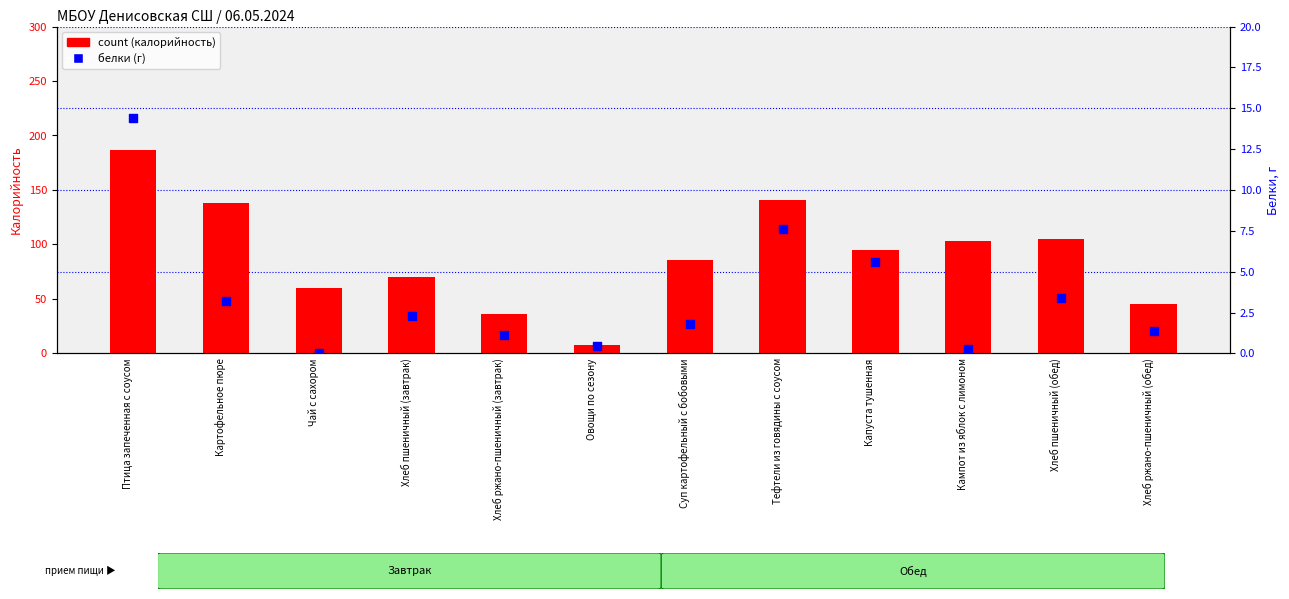

Which series has the widest spread of Y values?

count (калорийность)